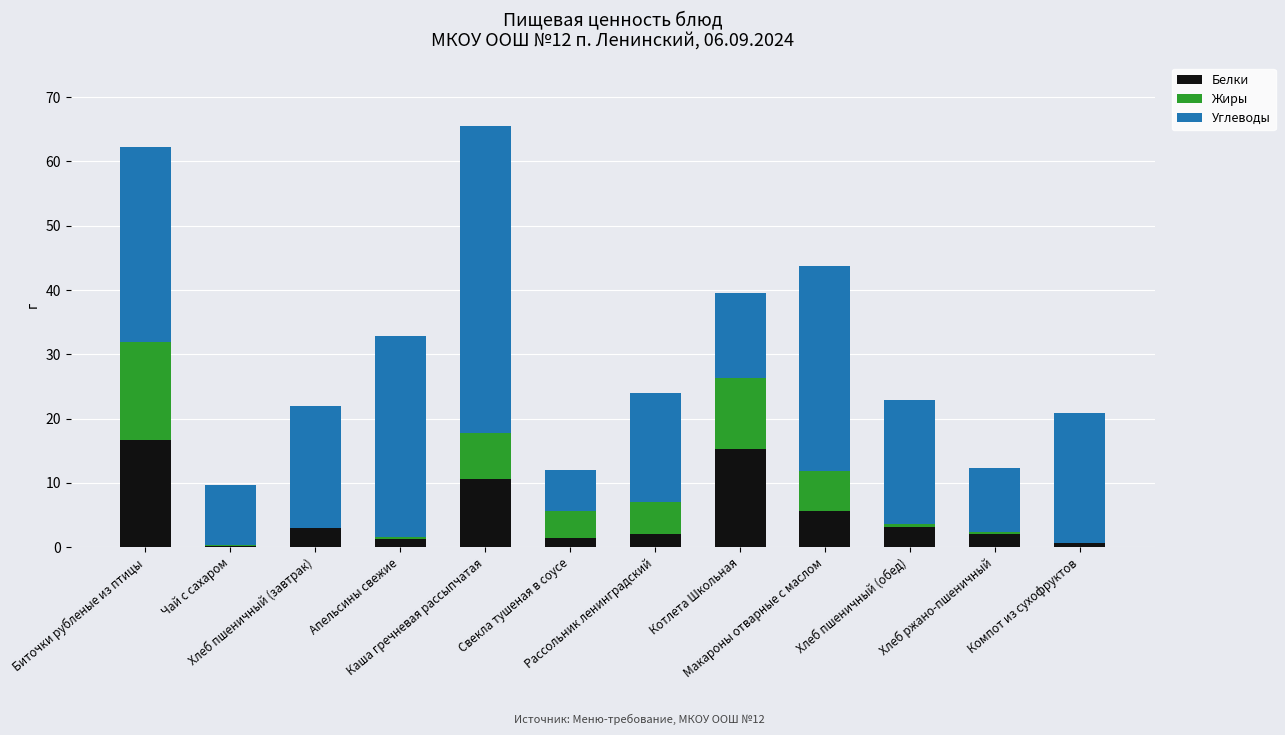

At how many categories does at least one series exceed 43?

1